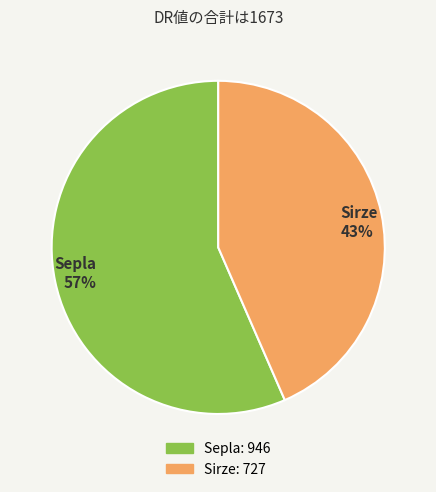

How many slices are in this pie chart?

2